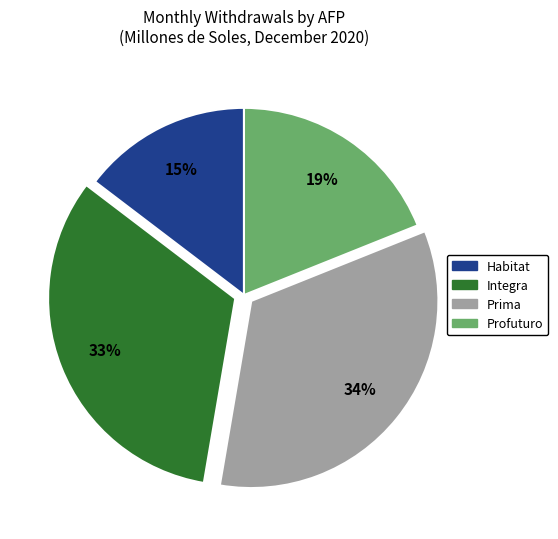

To the nearest percent, what is the difference between the Prima and Habitat slice percentages?

19%